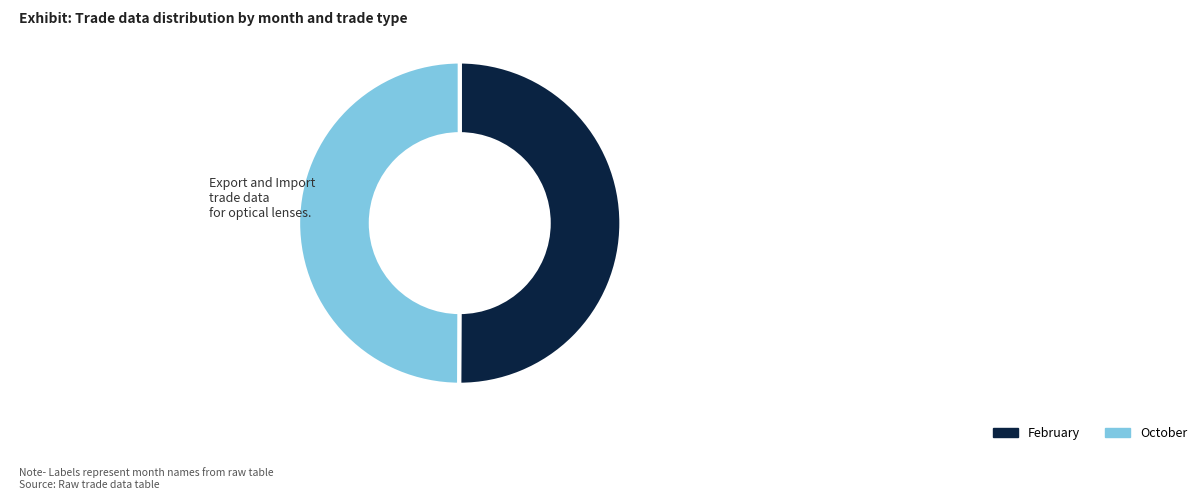

Approximately how many times larger is the value at October compared to February?

1.0